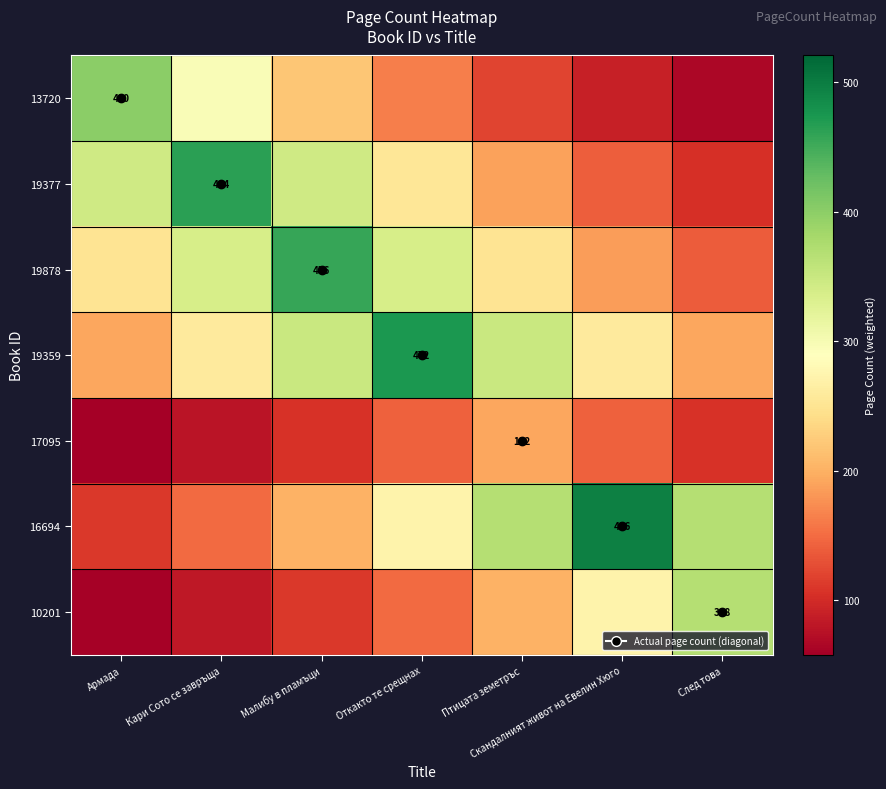

At which label is 16694 closest to 303?

Откакто те срещнах